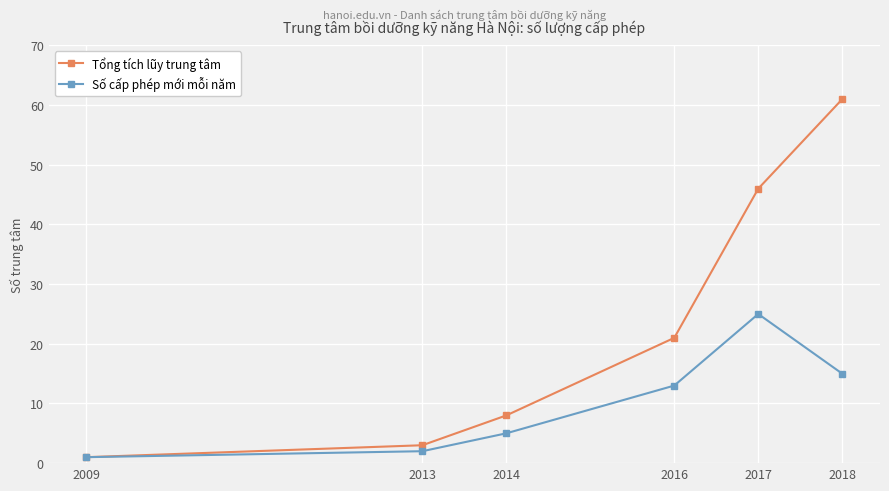

How many data points does each series have?

6